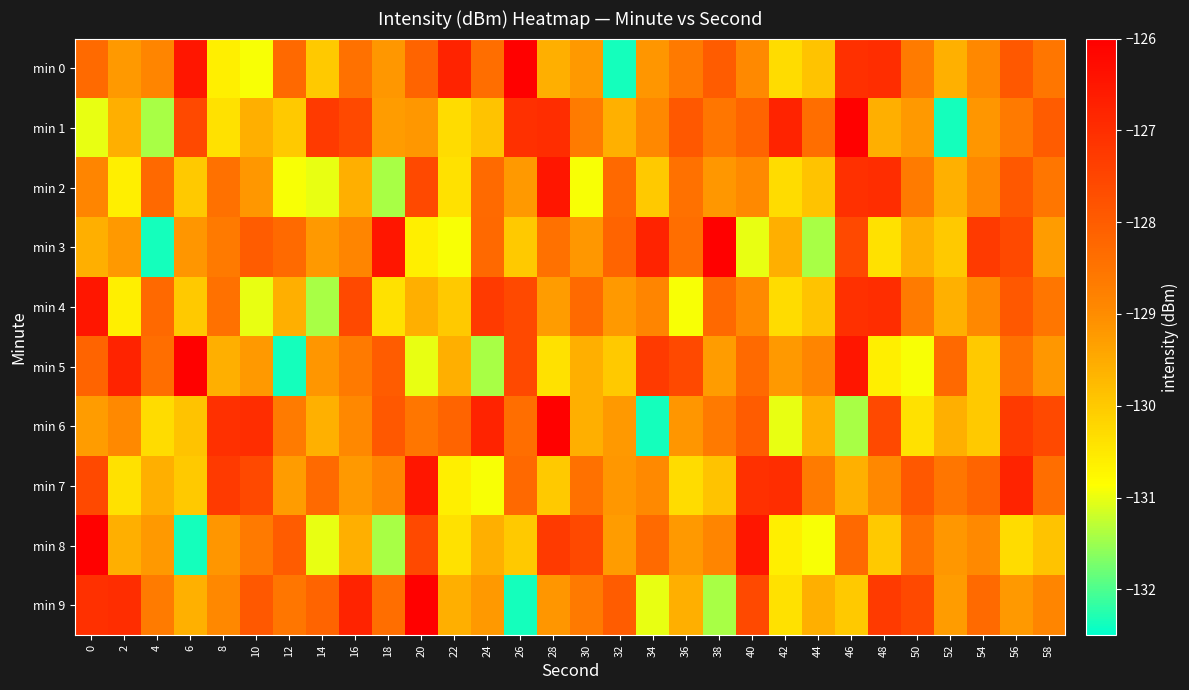

Which series changed the most between 0 and 58?

min 8